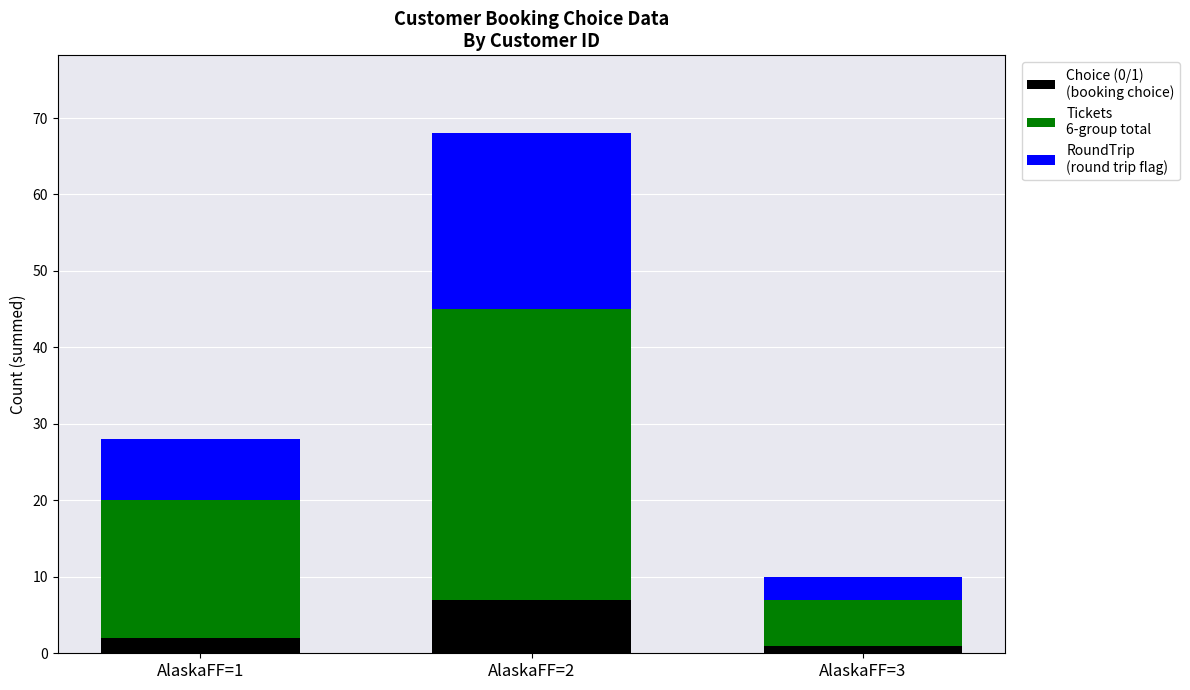

At which category is the sum across all series the highest?

AlaskaFF=2